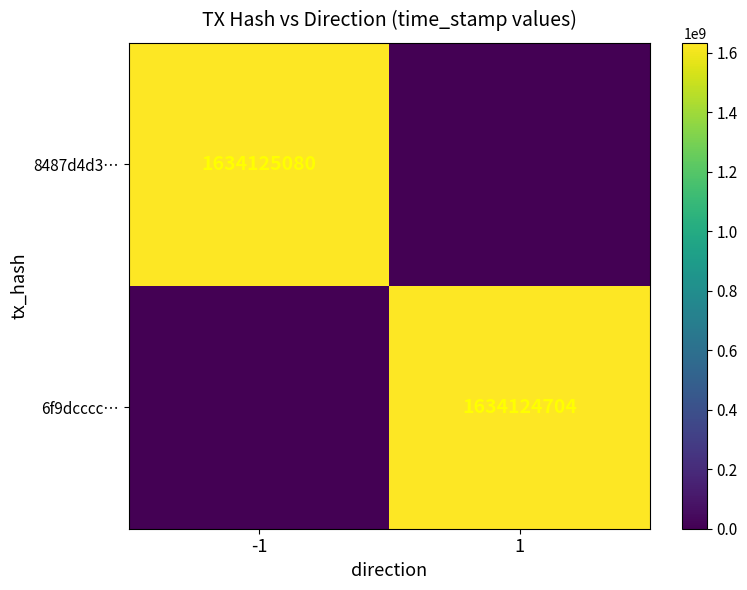

Is the value of 6f9dcccc… at 1 greater than the value of 8487d4d3… at -1?

No